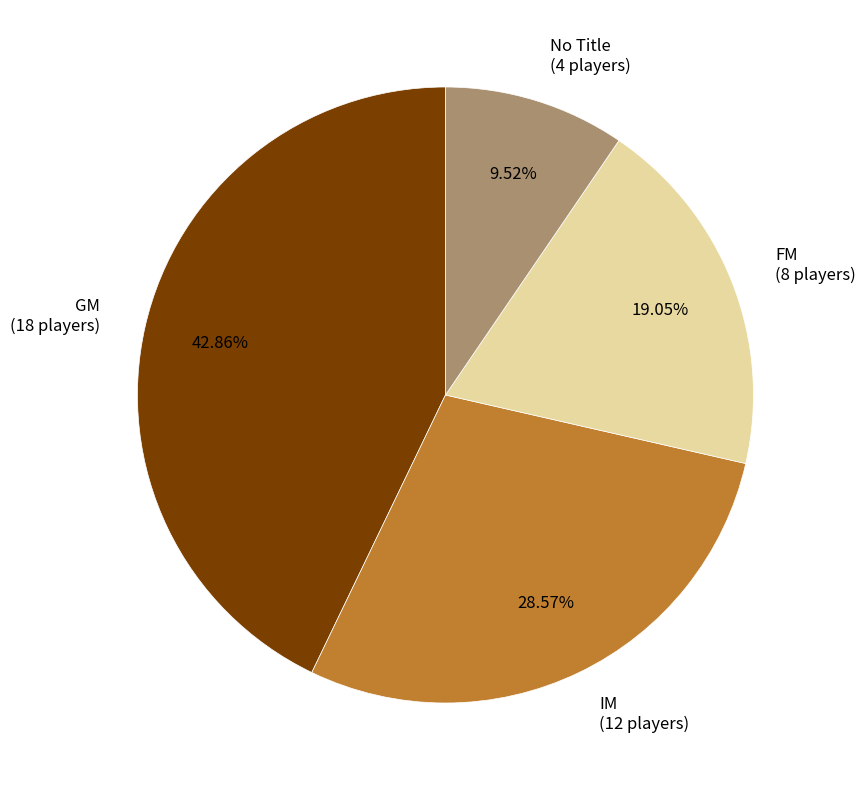

Do GM (18 players) and FM (8 players) together represent more than half of the pie?

Yes